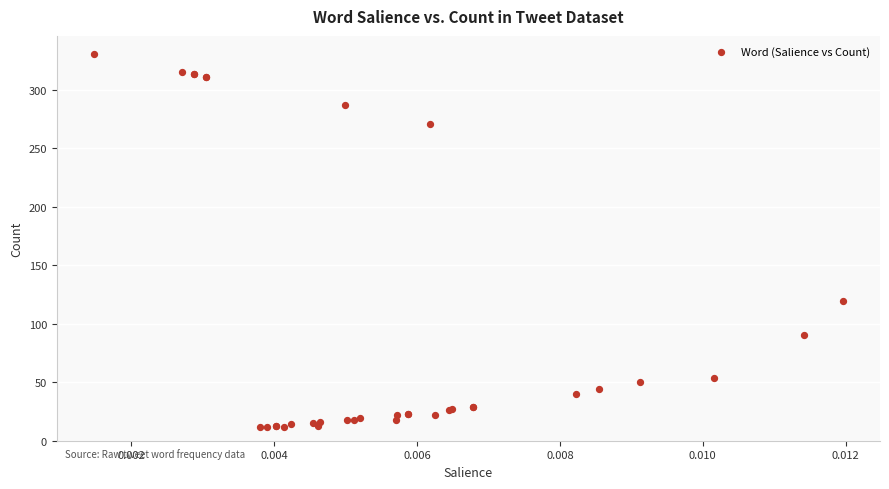

What Y value in the scatter plot is closest to 171?

119